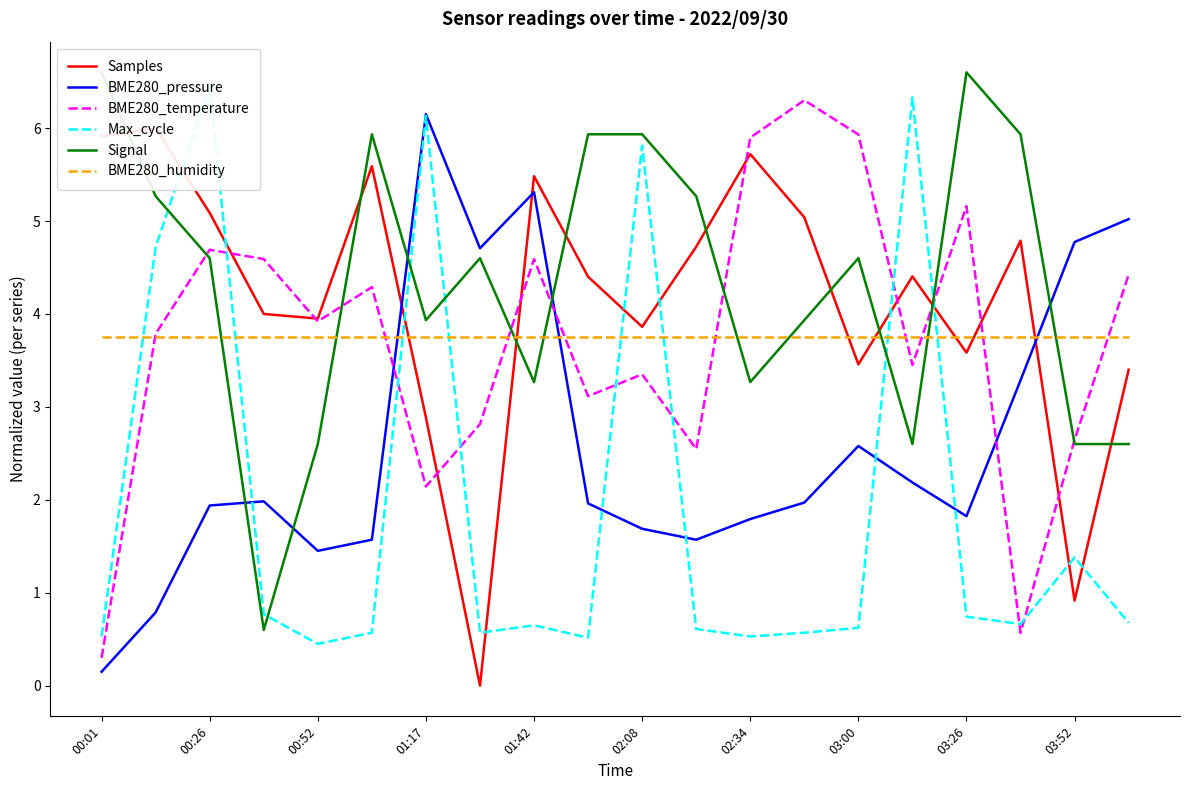

How many values in Samples are above zero?

19